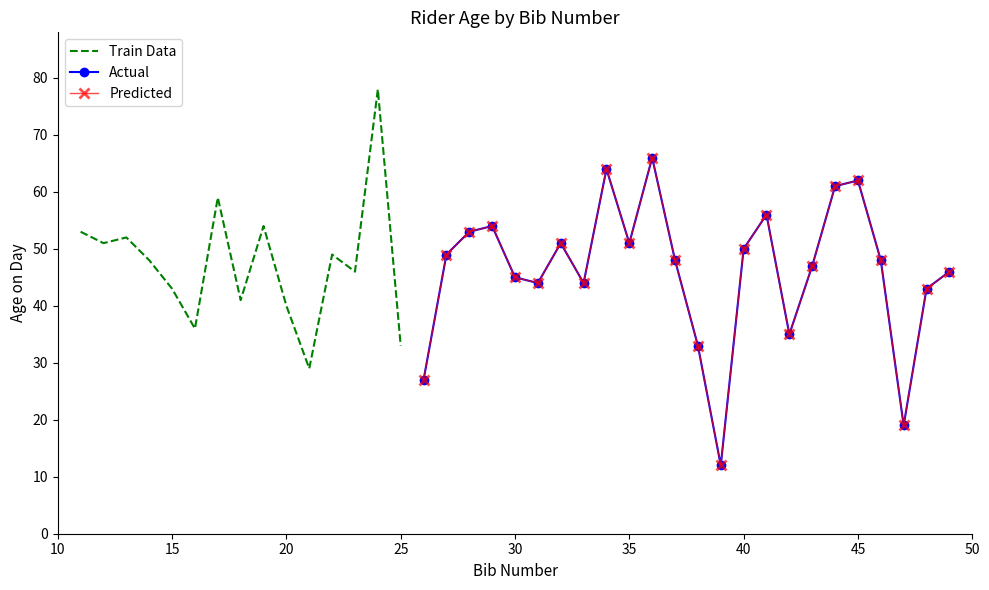

Is this an area chart (filled region under the line)?

No